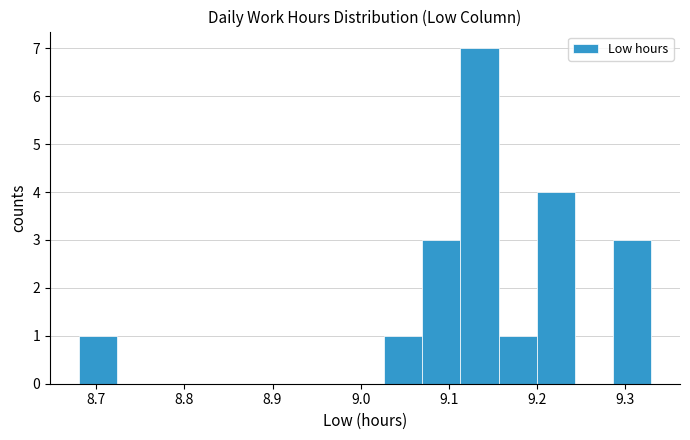

Reading left to right, transcribe this chart: for each bar, give the range it covers on the x-axis and its height. Neither the bar edges nor the heights are printed on the chart, so give them approximately, as read against the axes.

8.68 to 8.72: 1
8.72 to 8.77: 0
8.77 to 8.81: 0
8.81 to 8.85: 0
8.85 to 8.90: 0
8.90 to 8.94: 0
8.94 to 8.98: 0
8.98 to 9.03: 0
9.03 to 9.07: 1
9.07 to 9.11: 3
9.11 to 9.16: 7
9.16 to 9.20: 1
9.20 to 9.24: 4
9.24 to 9.29: 0
9.29 to 9.33: 3